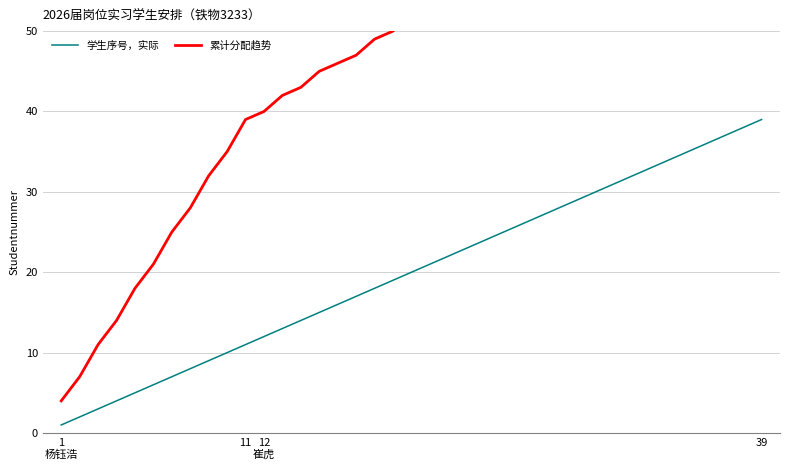

True or false: 累计分配趋势 and 学生序号，实际 cross at least once.

False